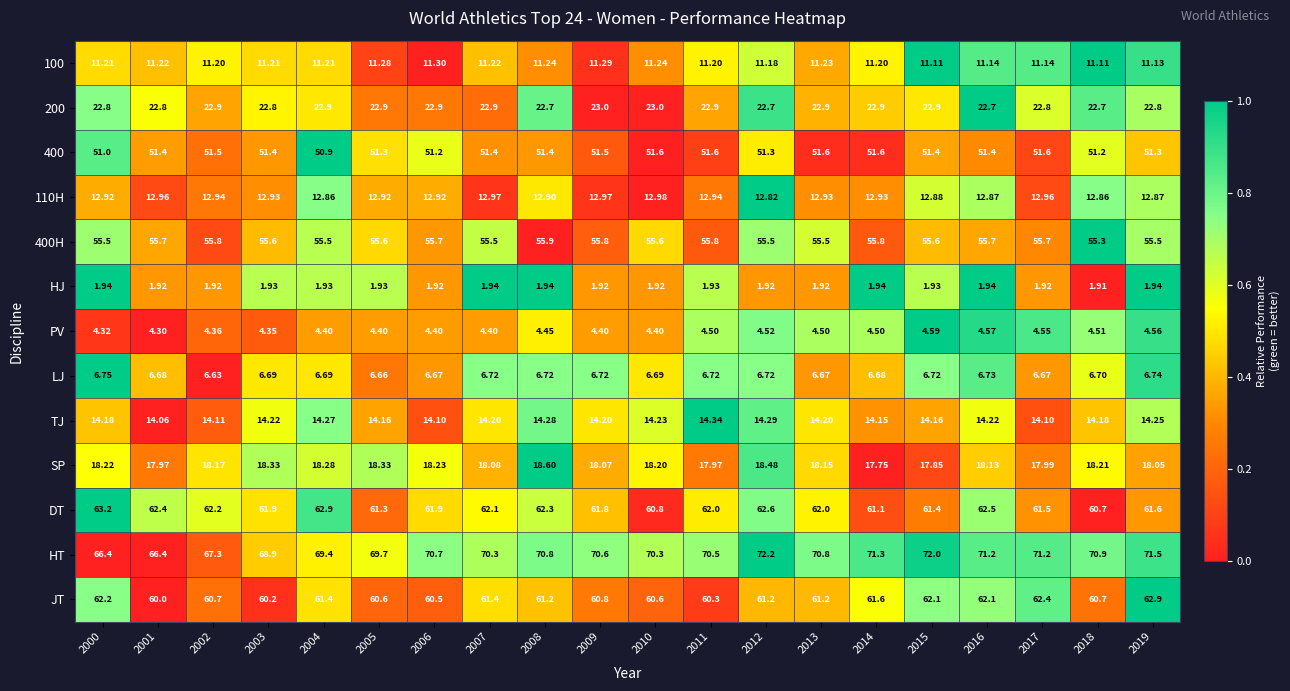

Which series has the widest spread of values?

HT